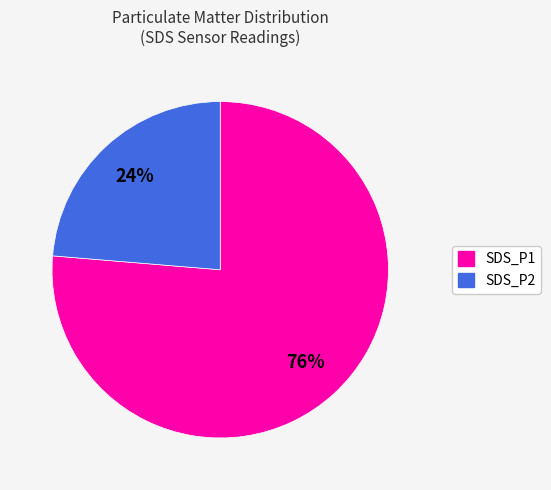

How many segments does this pie chart have?

2